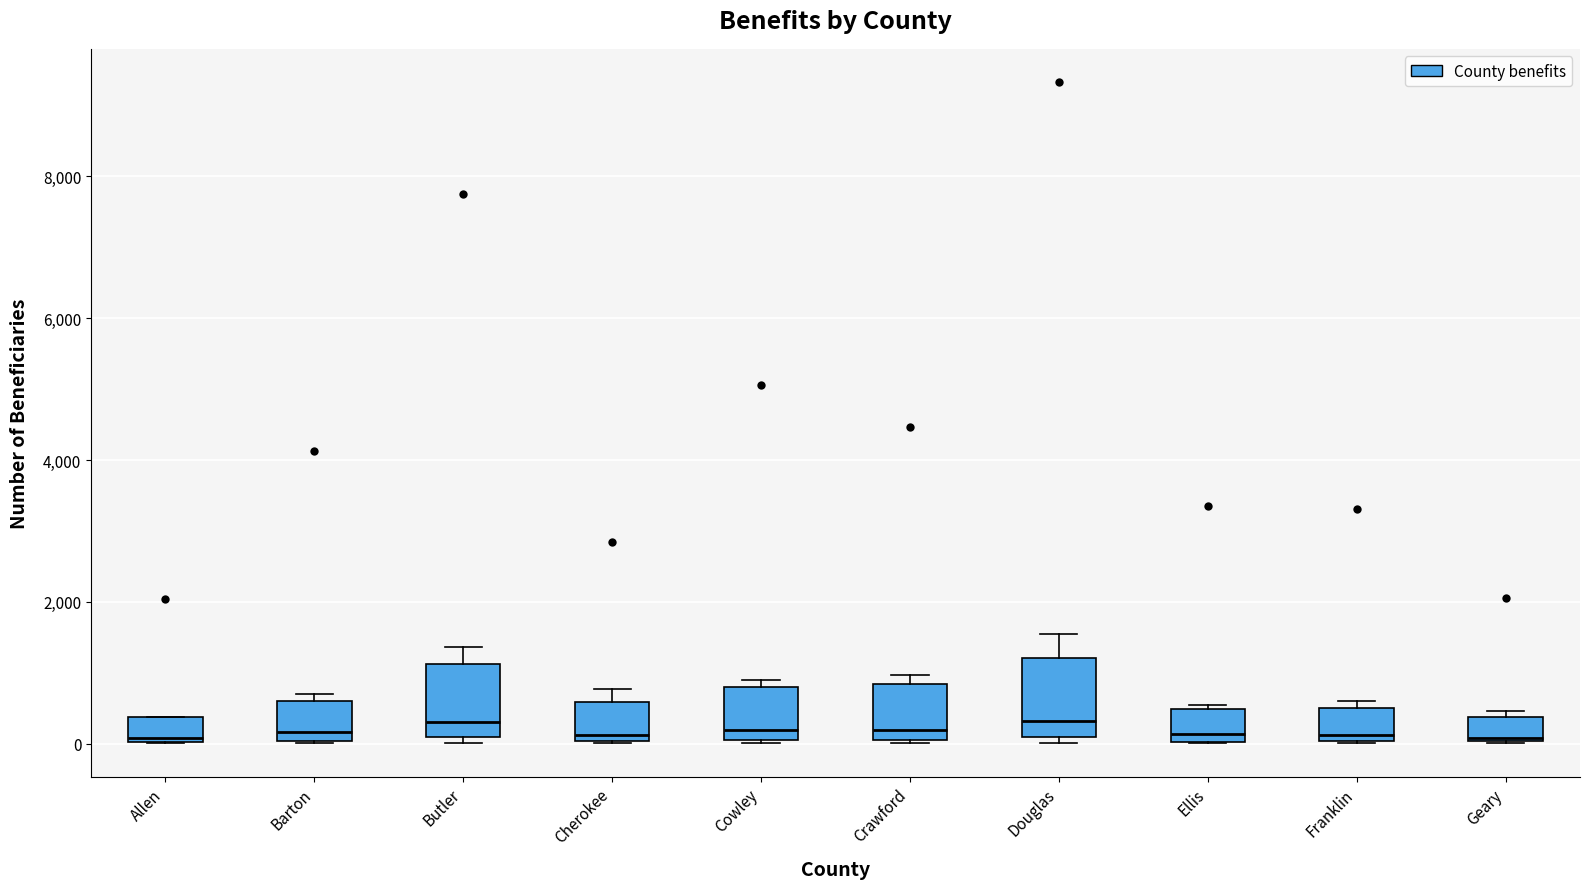

Reading left to right, read every box against the y-axis: the position of its median line, the range the box covers, and the ends of its whiskers. The values are not printed on the chart, so give them approximately, as read against the axis.

Allen: median 0 (just above the box's lower edge), box 0 to 400, whiskers 0 to 400
Barton: median 200, box 0 to 600, whiskers 0 to 600 (just above the box's upper edge)
Butler: median 400, box 0 to 1200, whiskers 0 (just below the box's lower edge) to 1400
Cherokee: median 200, box 0 to 600, whiskers 0 to 800
Cowley: median 200, box 0 to 800, whiskers 0 to 800 (just above the box's upper edge)
Crawford: median 200, box 0 to 800, whiskers 0 to 1000
Douglas: median 400, box 0 to 1200, whiskers 0 (just below the box's lower edge) to 1600
Ellis: median 200, box 0 to 400, whiskers 0 to 600
Franklin: median 200, box 0 to 600, whiskers 0 to 600 (just above the box's upper edge)
Geary: median 0, box 0 to 400, whiskers 0 to 400 (just above the box's upper edge)